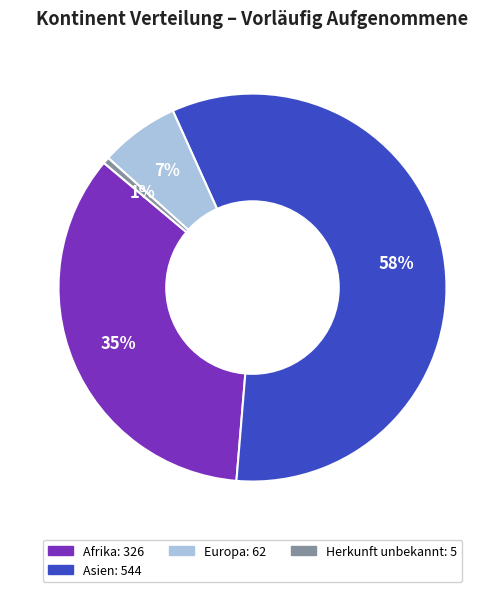

To the nearest percent, what is the average slice percentage?

25%